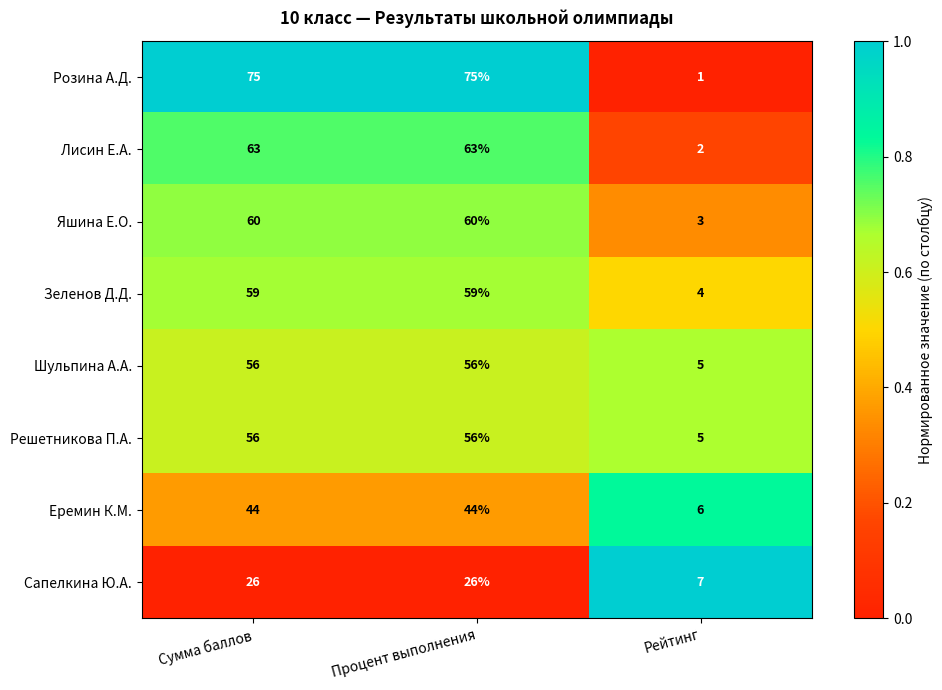

At which label does Яшина Е.О. reach its minimum?

Рейтинг